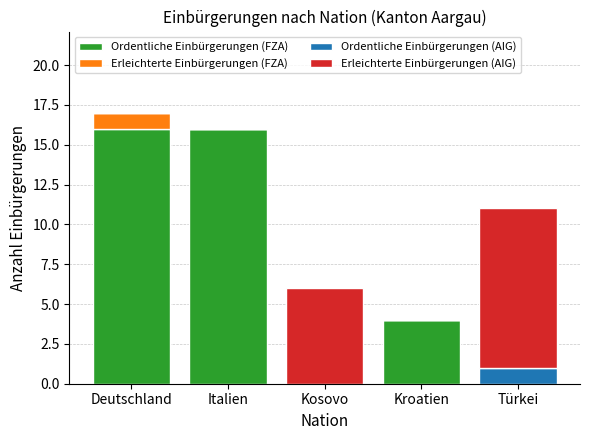

What is the total value across all series at Italien?

16